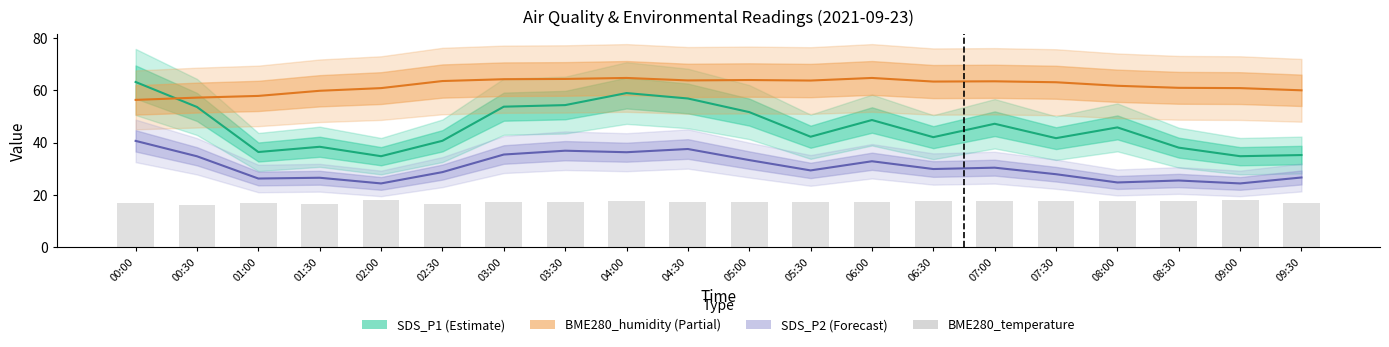

Are the bars horizontal?

No